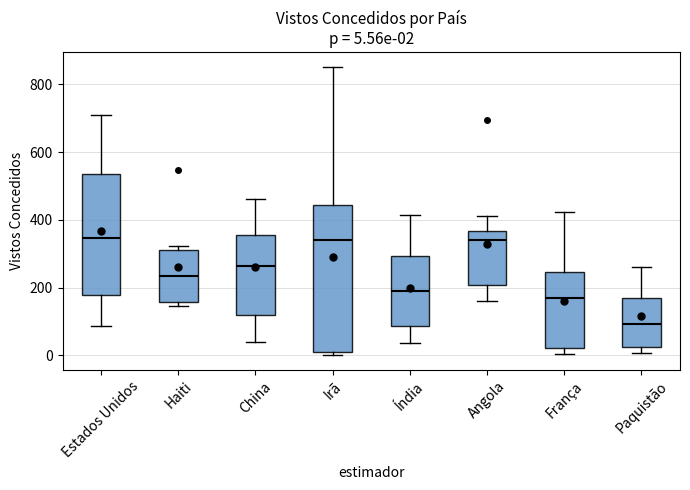

Which box is the tallest, from its lower edge to its upper edge?

Irã